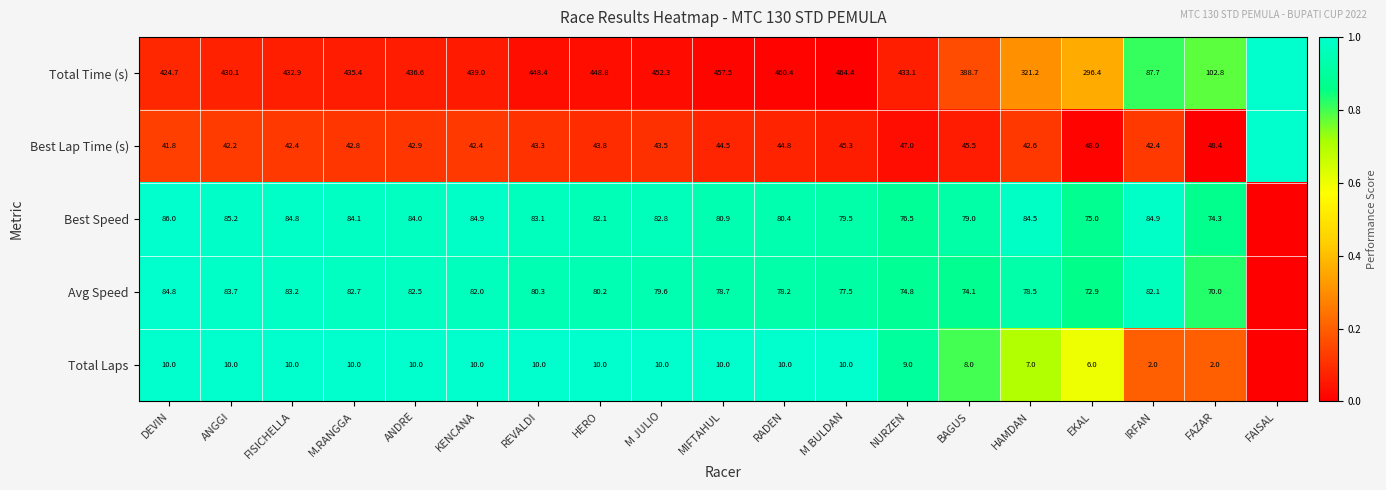

Is the value of Best Speed at ANGGI greater than the value of Avg Speed at ANGGI?

Yes